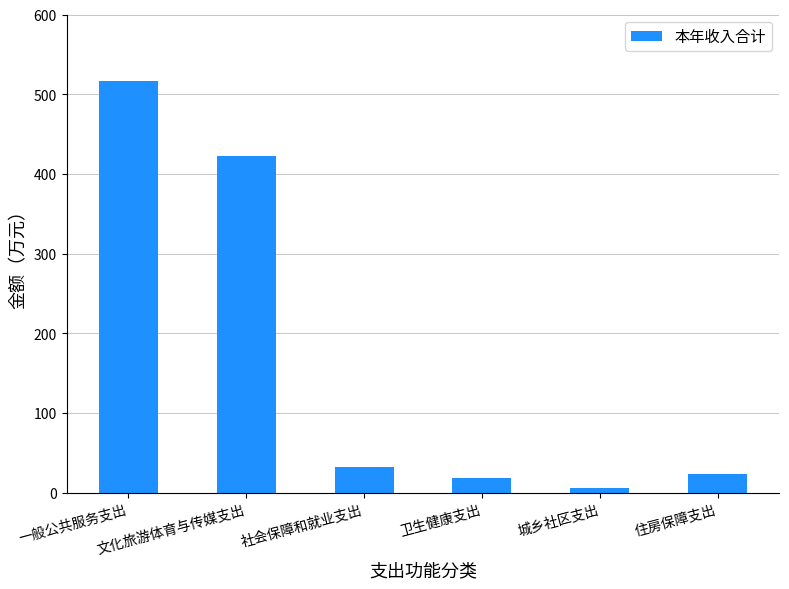

What is the value of the 2nd bar from the left?

422.6